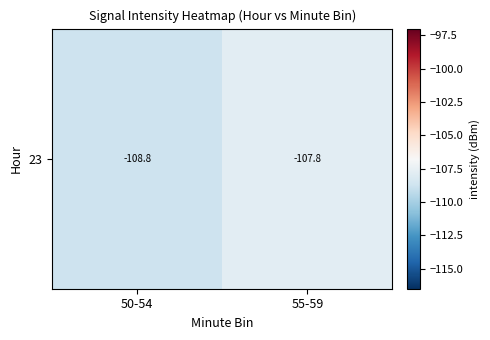

Which has a higher value, 55-59 or 50-54?

55-59